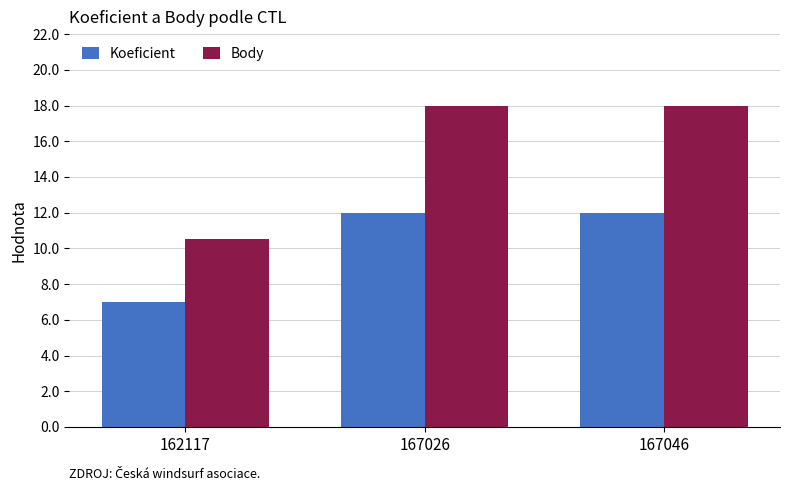

What is the average value of the Body series?

15.5